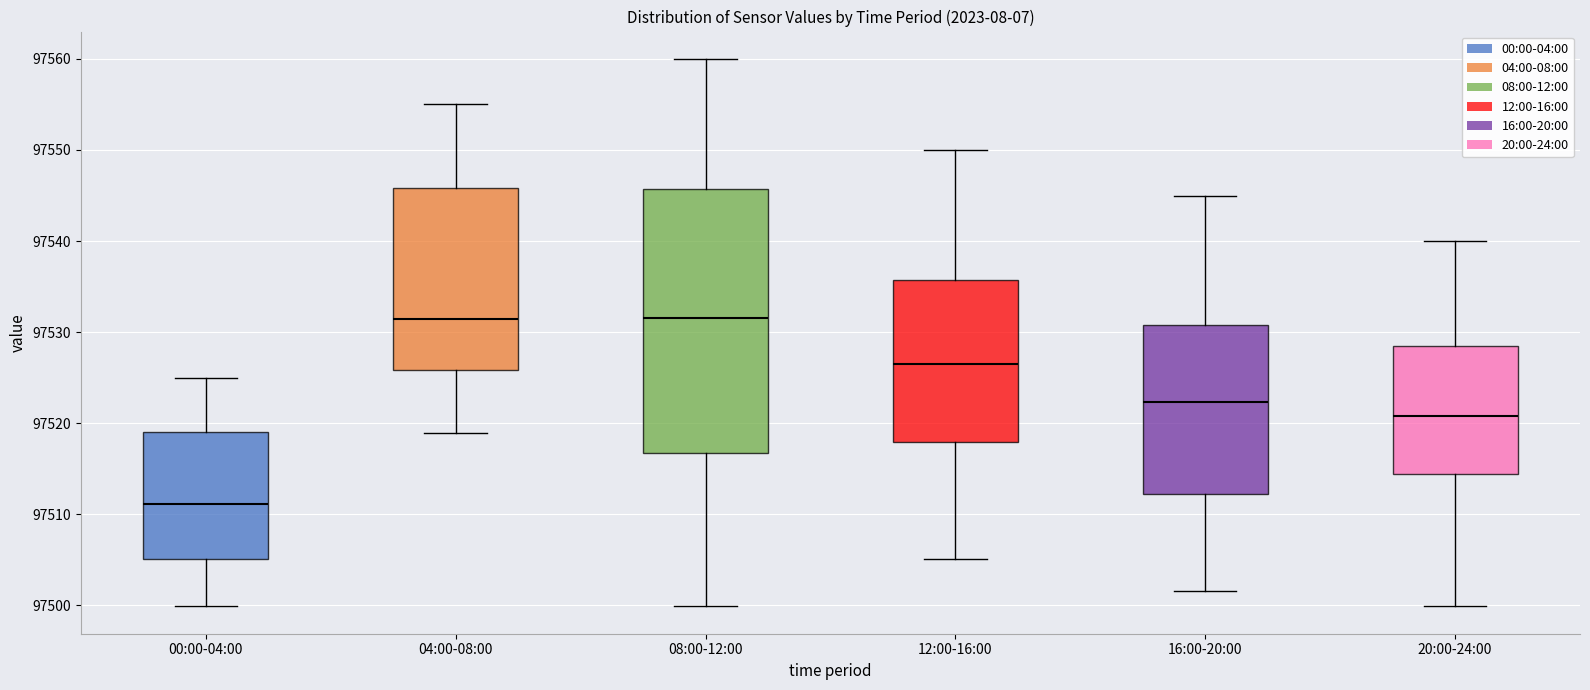

Reading left to right, transcribe this box plot: for each box, give where its median line is, the range the box spans, and where its two whiskers end, as read against the y-axis. The values are not printed on the chart, so give them approximately, as read against the axis.

00:00-04:00: median 97511, box 97505 to 97519, whiskers 97500 to 97525
04:00-08:00: median 97531, box 97526 to 97546, whiskers 97519 to 97555
08:00-12:00: median 97532, box 97517 to 97546, whiskers 97500 to 97560
12:00-16:00: median 97527, box 97518 to 97536, whiskers 97505 to 97550
16:00-20:00: median 97522, box 97512 to 97531, whiskers 97502 to 97545
20:00-24:00: median 97521, box 97514 to 97529, whiskers 97500 to 97540